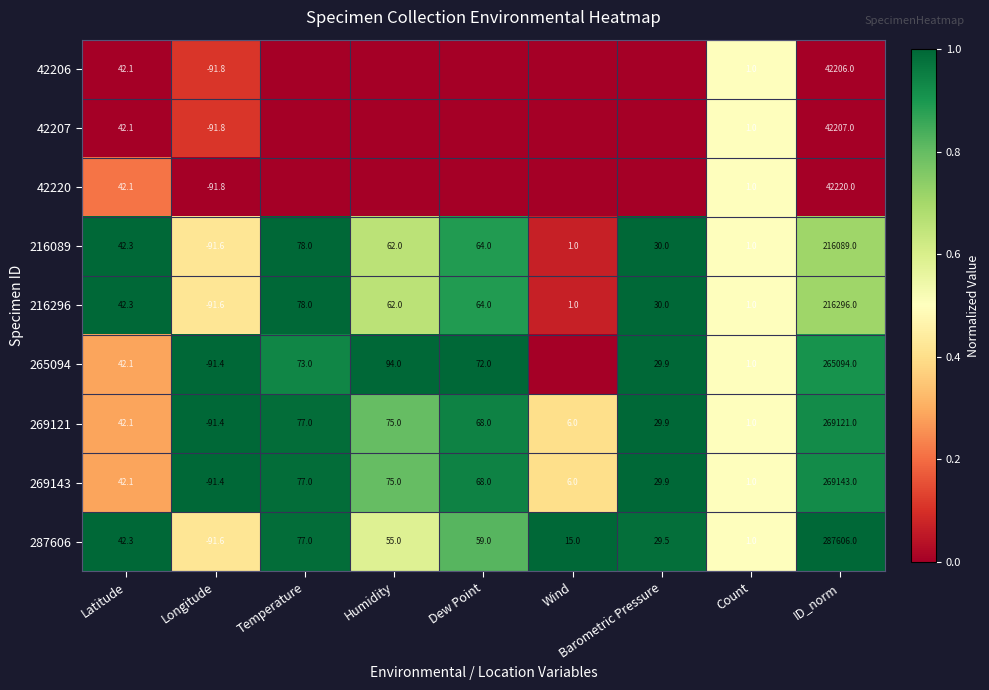

What is the lowest value of the 216296 series?

-91.6